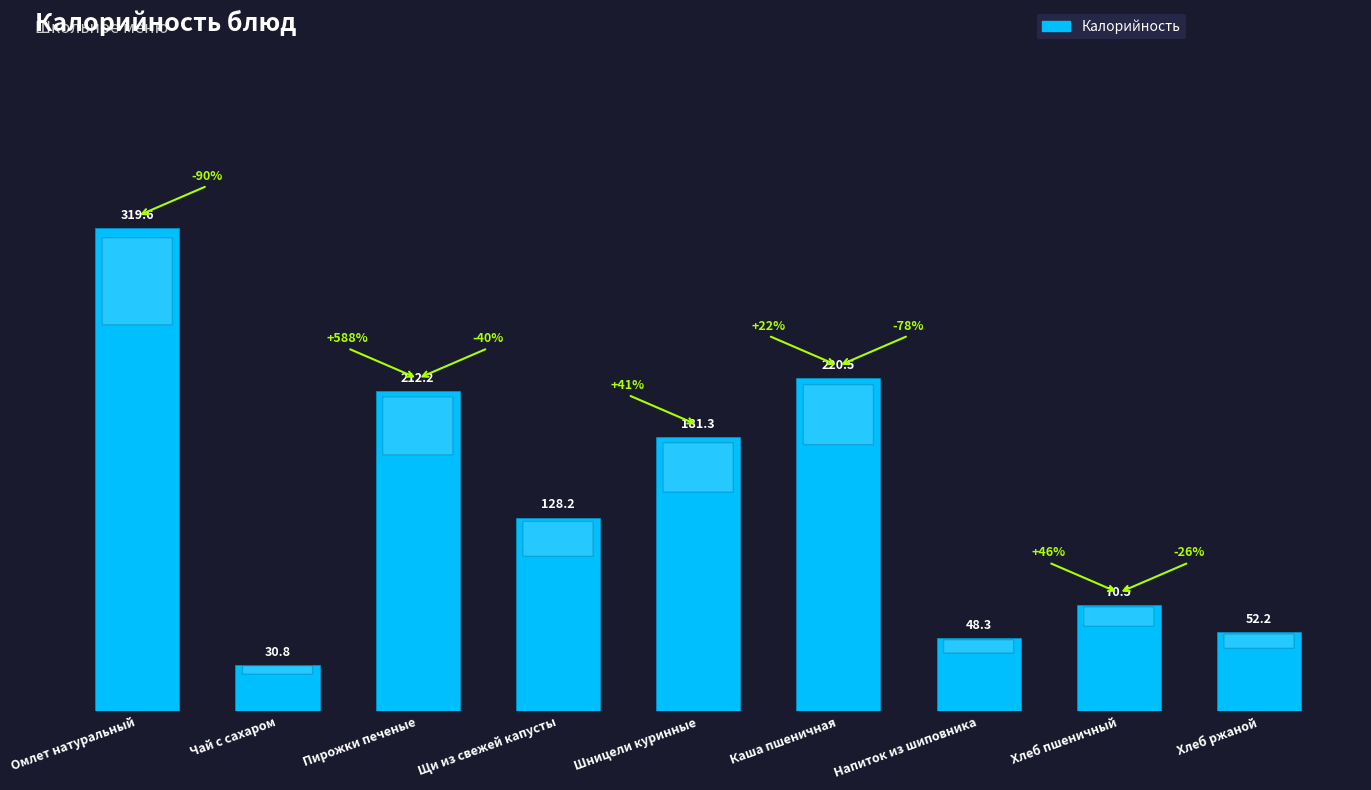

What is the average value?

140.4